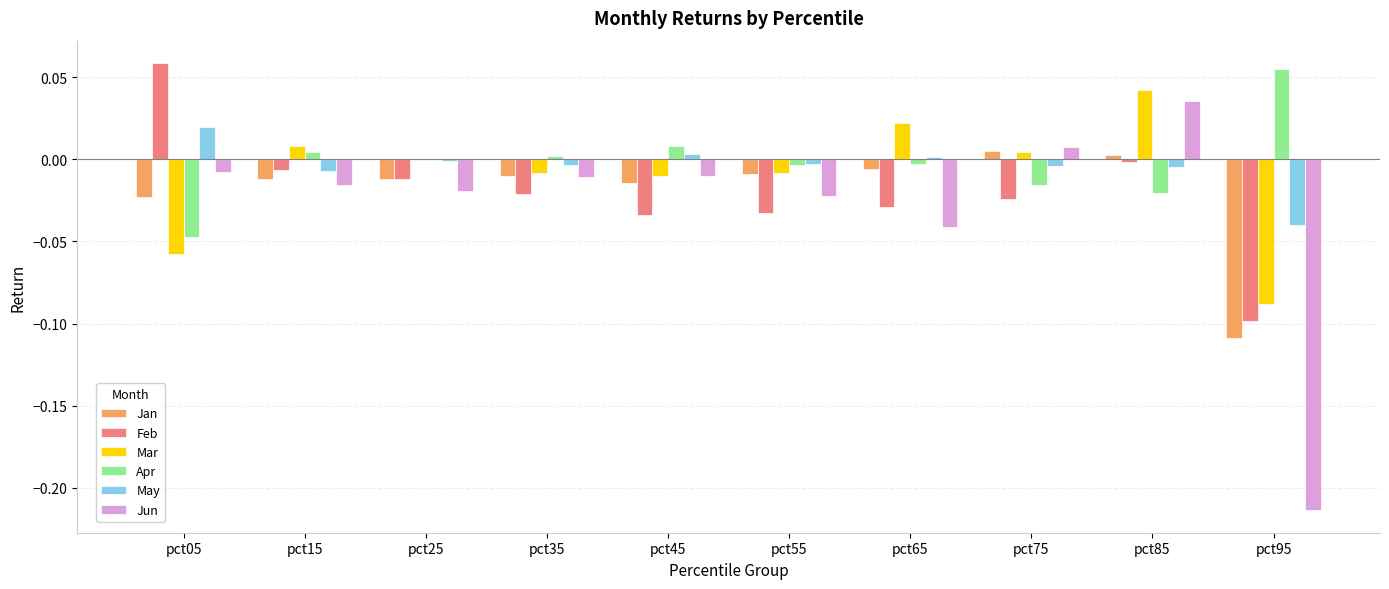

What is the total value across all series at pct95?

-0.5